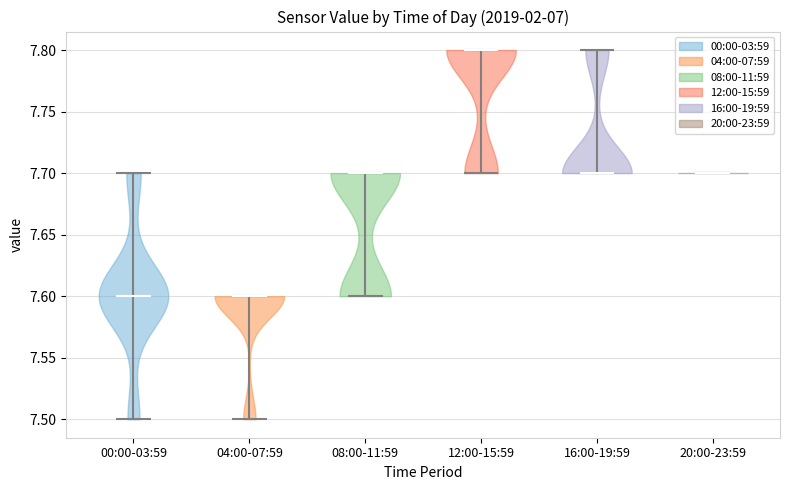

What is the lowest point the violin for 08:00-11:59 reaches on the y-axis? The values are not printed on the chart, so give them approximately, as read against the axis.

7.6